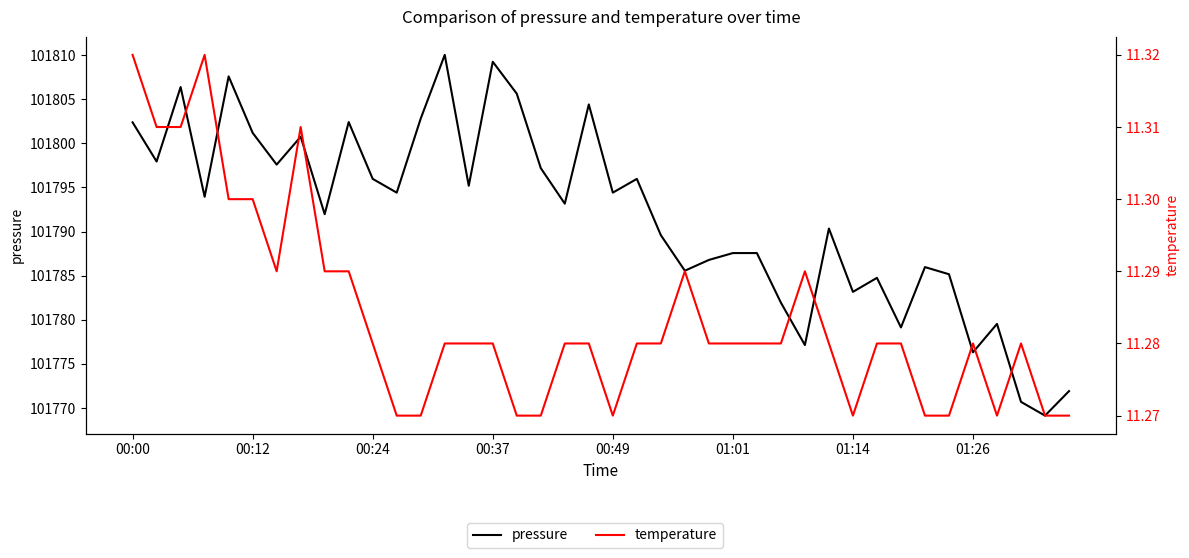

What is the average value of the temperature series?

11.3